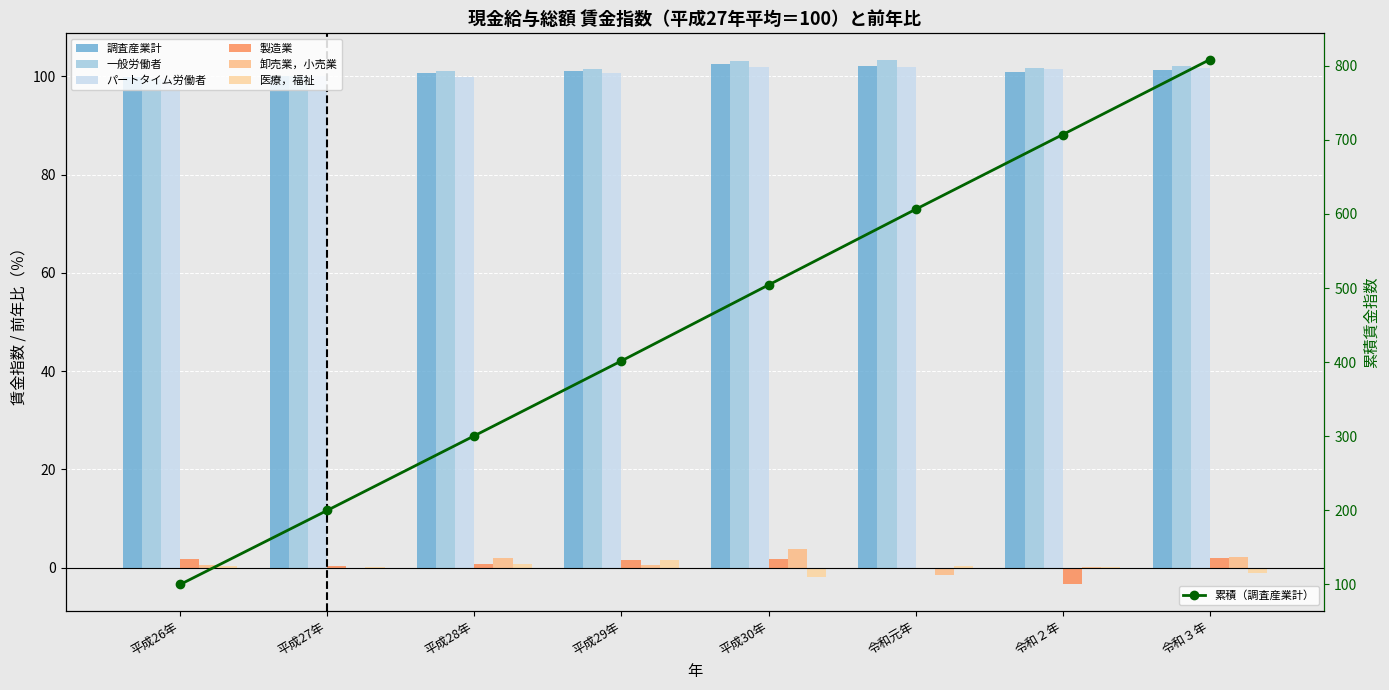

What is the greatest value displayed?

103.4